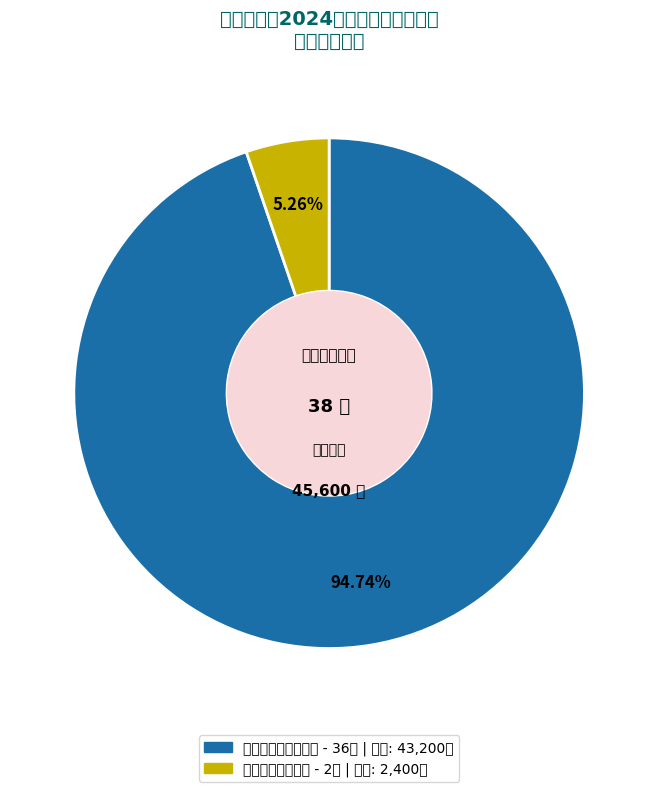

Is it true that 农村转移就业劳动者 is 96% of the pie?

False